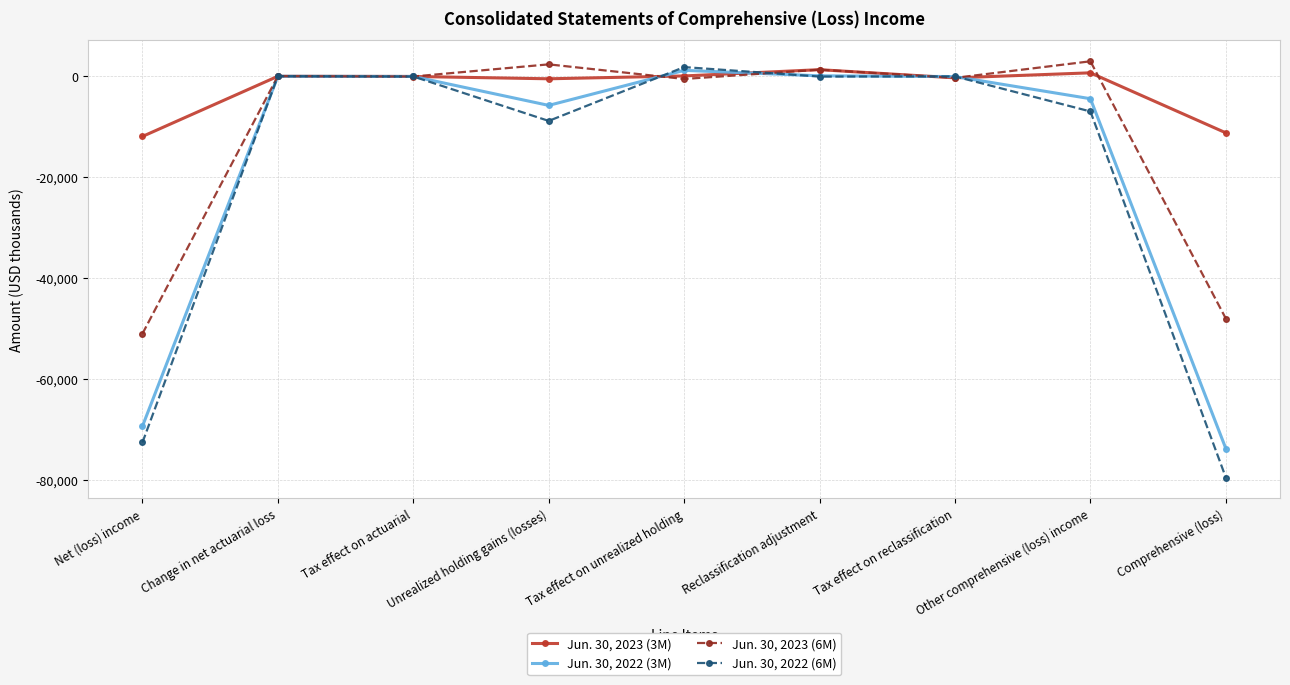

What position from the left is Net (loss) income?

1